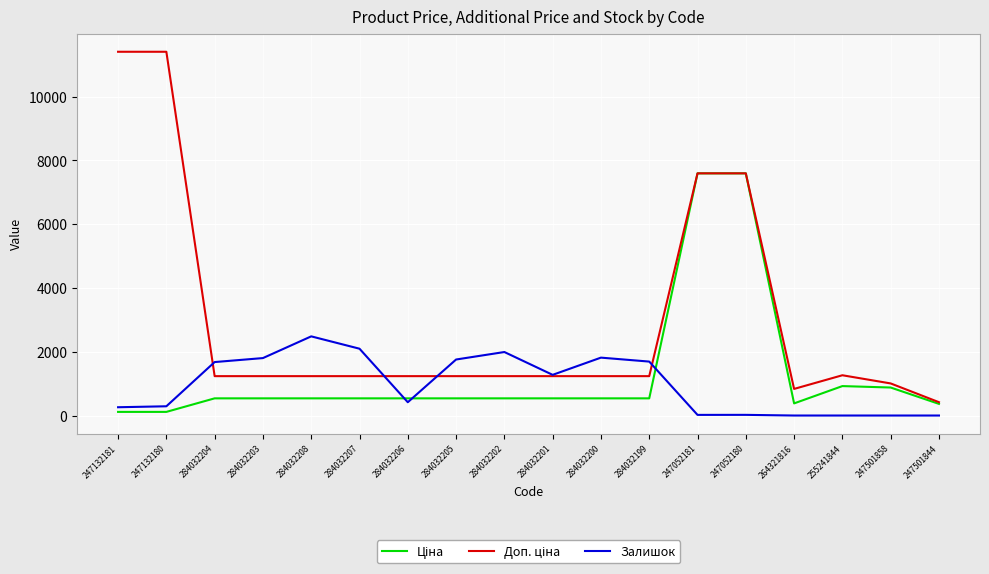

What is the total value across all series at 284032199?

3466.4